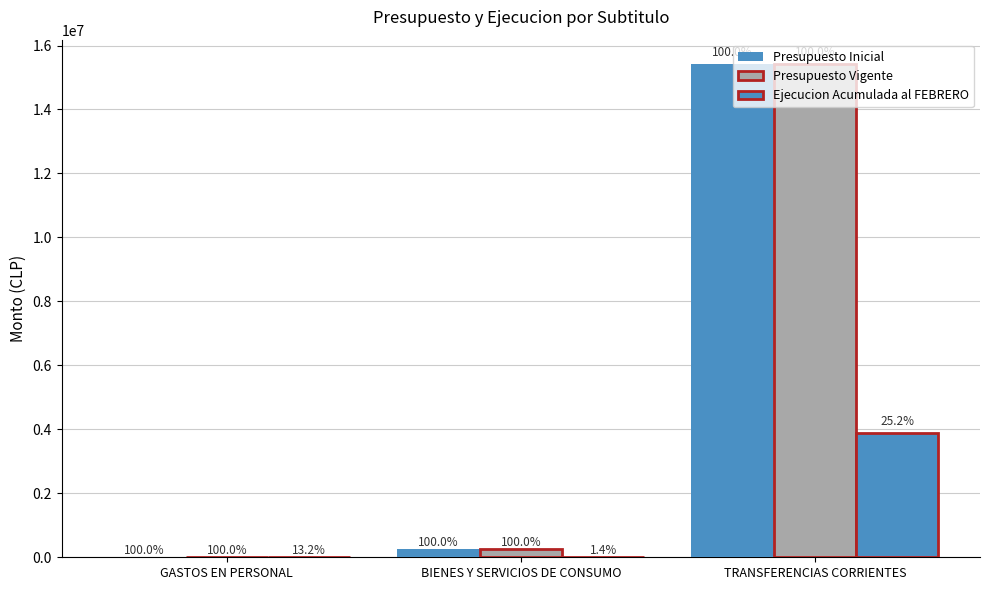

What is the label of the 3rd bar from the left?

TRANSFERENCIAS CORRIENTES